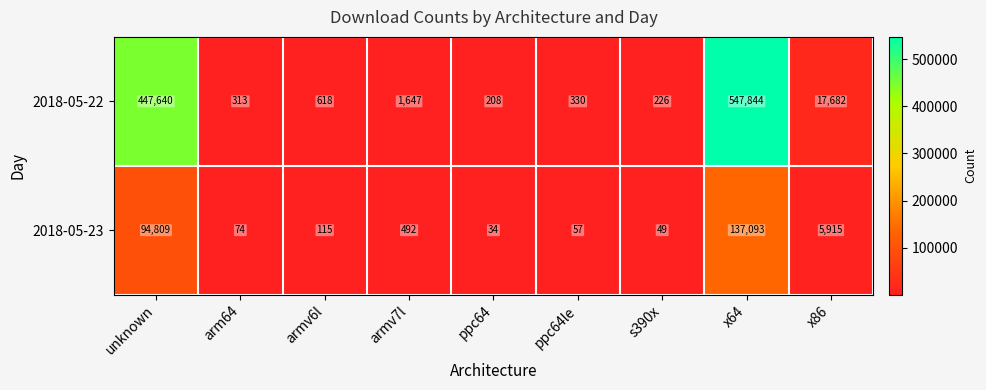

At ppc64le, list the series in order from smallest to largest.

2018-05-23, 2018-05-22